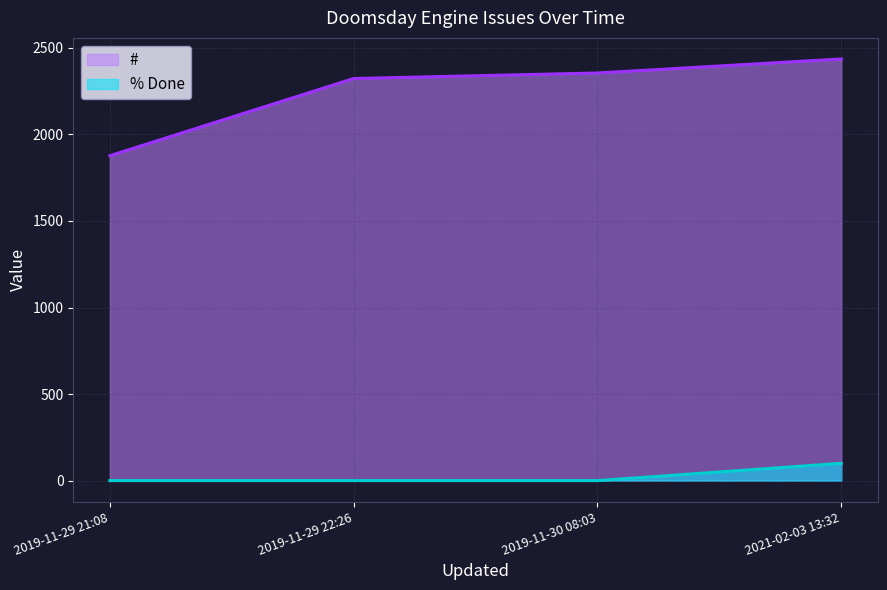

Is it true that # equals 2355 at 2019-11-30 08:03?

True